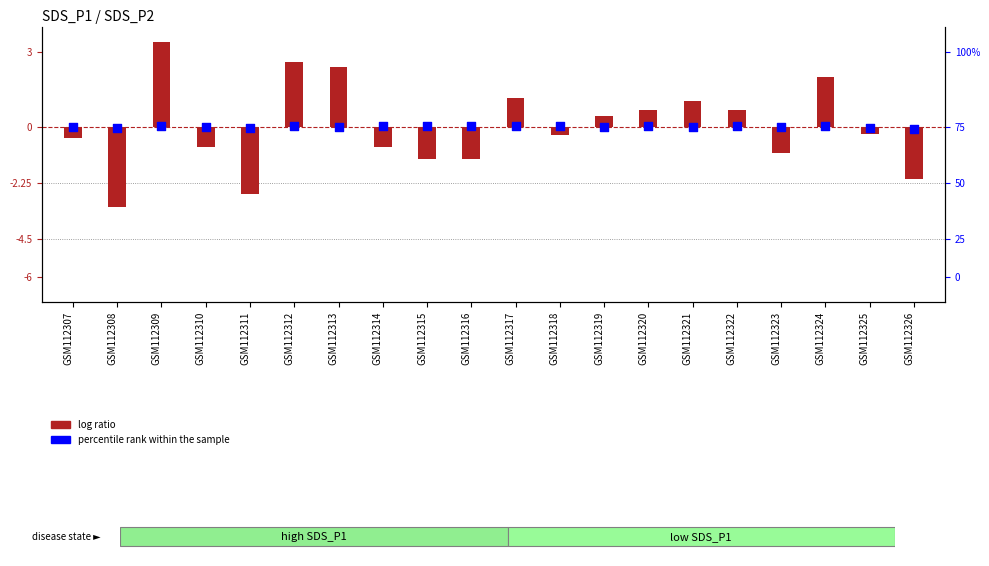

What are all the series names shown in the legend?

log ratio, percentile rank within the sample